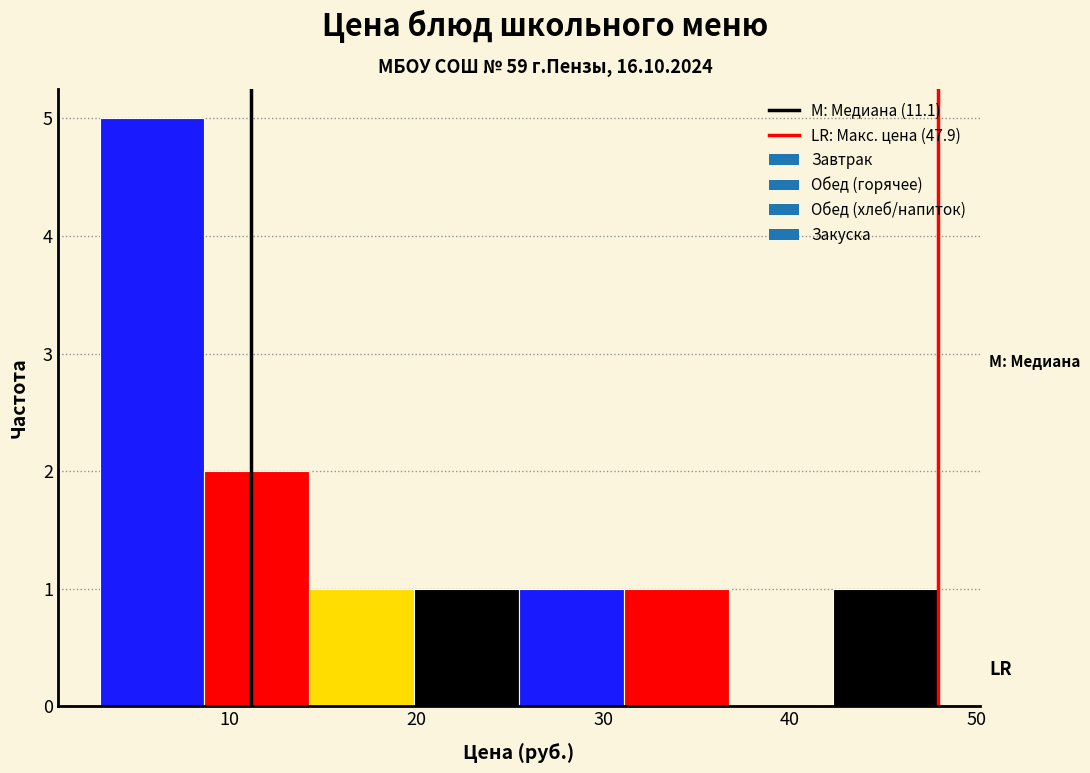

How tall is the bar that spans 42 to 48 on the x-axis? Neither the bar edges nor the heights are printed on the chart, so give them approximately, as read against the axes.

1